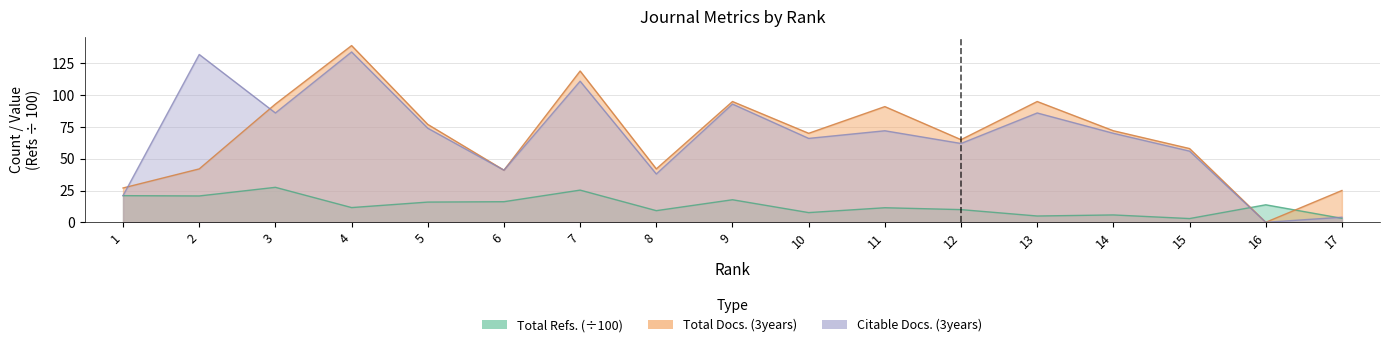

What is the value of the Total Docs. (3years) point at the 15th from the left?

58.0